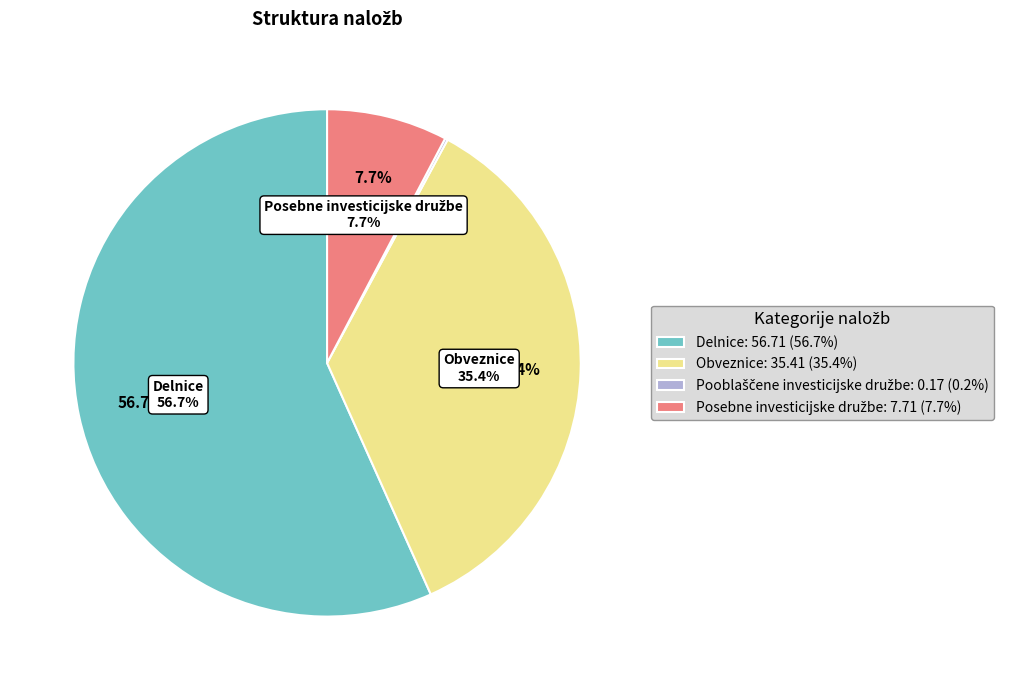

What is the total percentage of Posebne investicijske družbe and Pooblaščene investicijske družbe?

7.9%